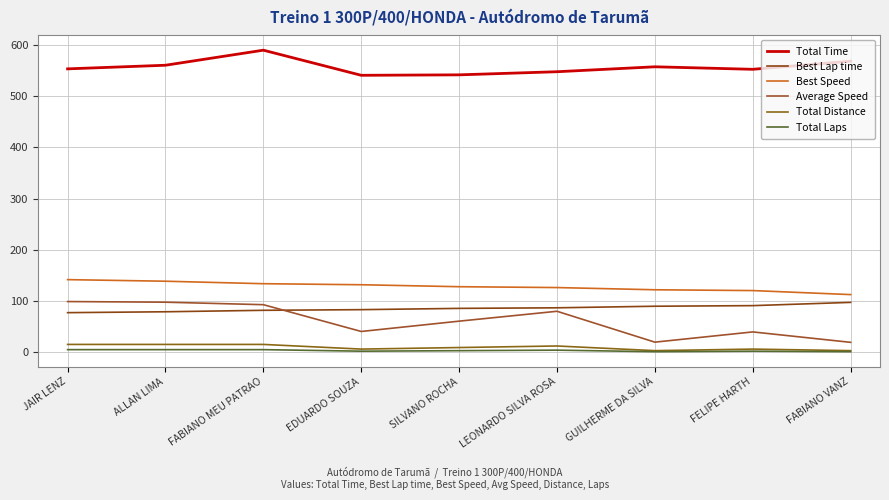

True or false: Total Time and Total Laps intersect in this chart.

False